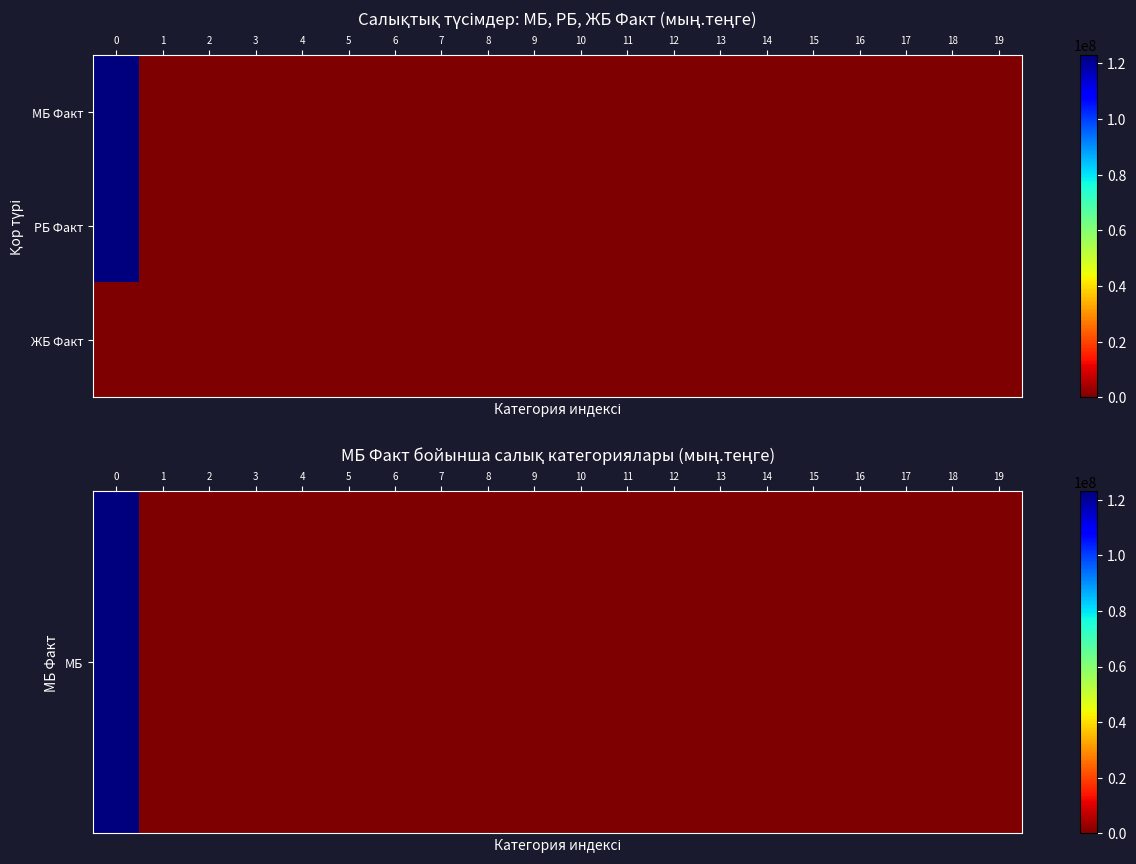

Between 14 and 16, which series saw the biggest shift?

МБ